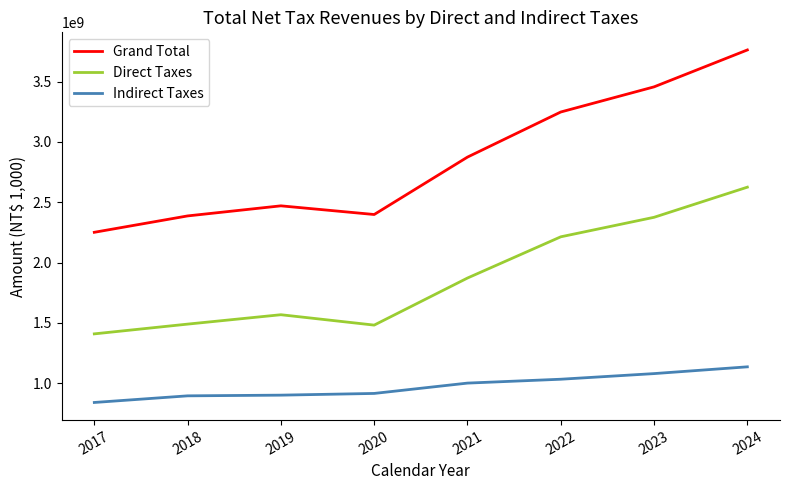

How many values in the Grand Total series are below 2874212555?

4